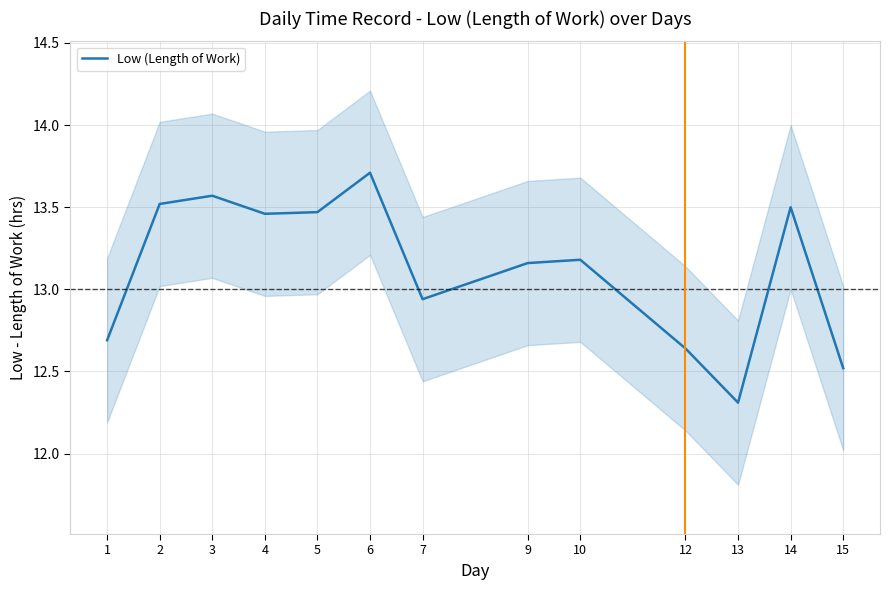

Reading left to right, extract all data points from this chart.

12.7	13.5	13.6	13.5	13.5	13.7	12.9	13.2	13.2	12.6	12.3	13.5	12.5